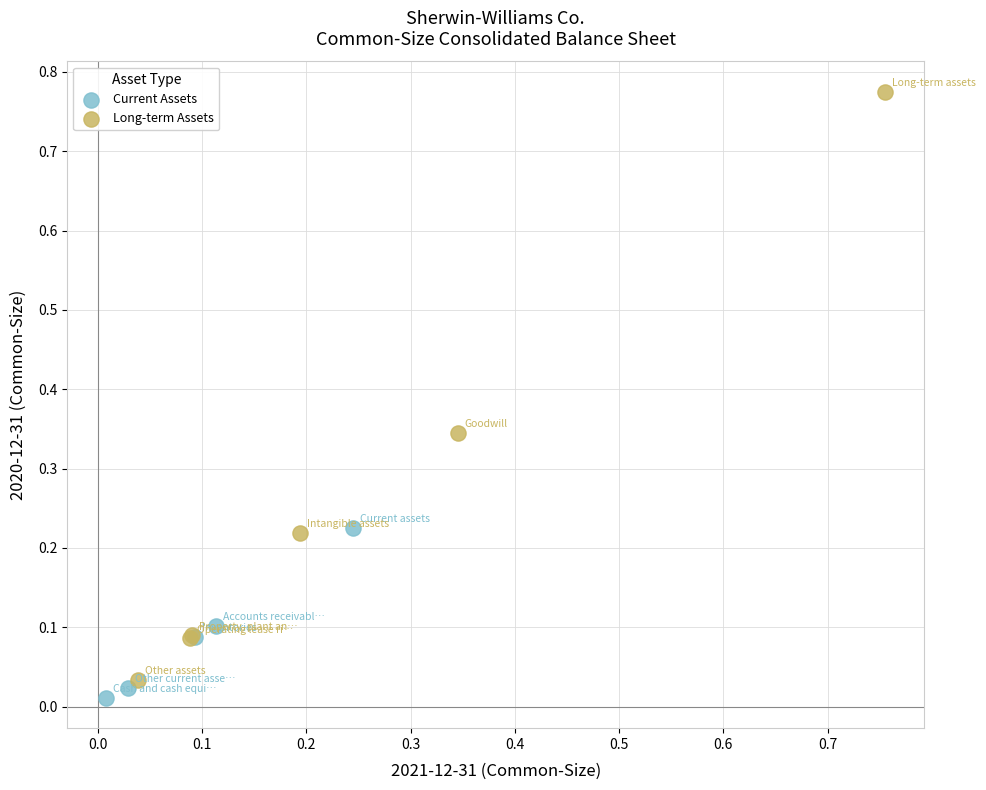

Which series reaches the maximum Y coordinate?

Long-term Assets